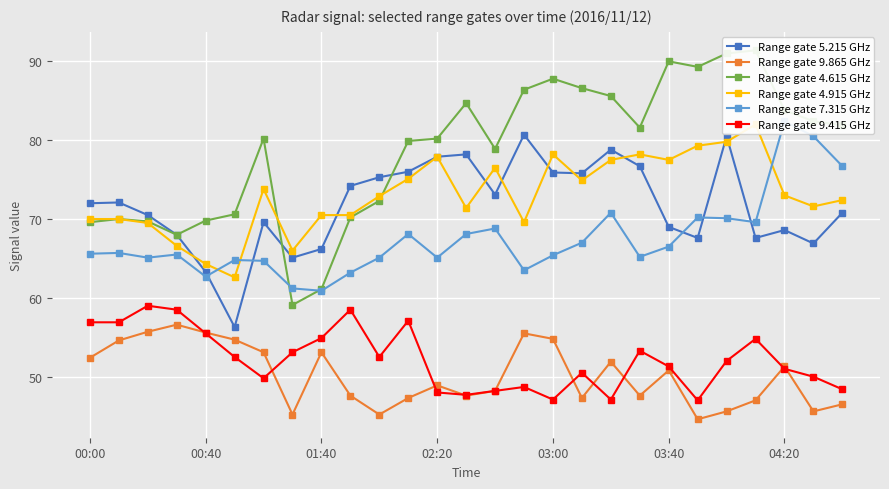

True or false: Range gate 5.215 GHz and Range gate 9.415 GHz cross at least once.

False